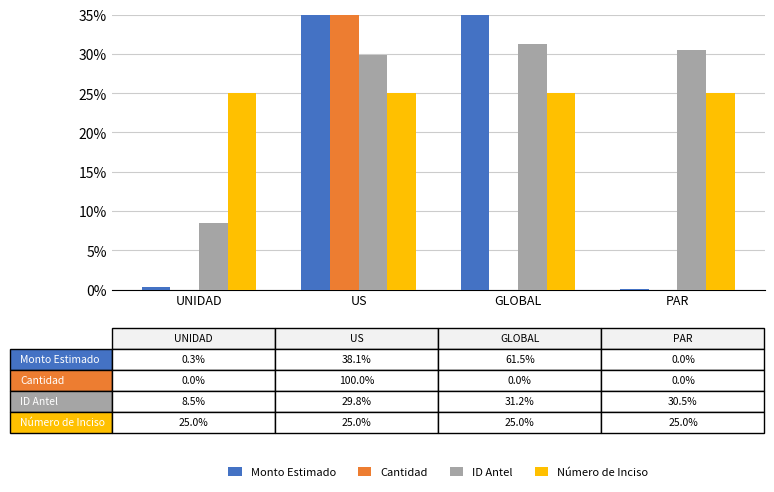

What is the highest value of the ID Antel series?

31.2